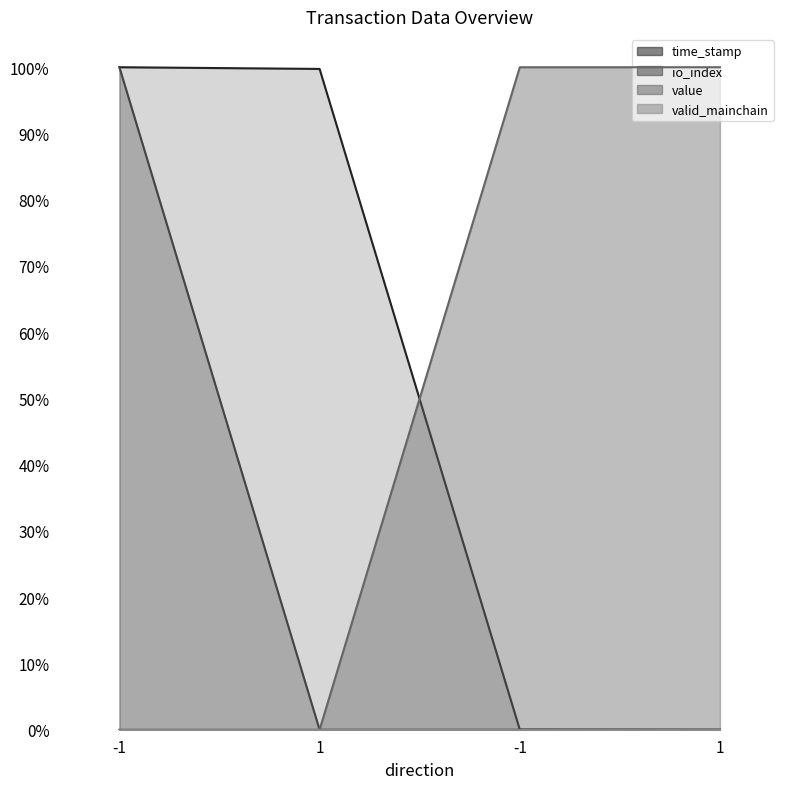

Rank the series at 1 from lowest to highest value.

io_index, value, time_stamp